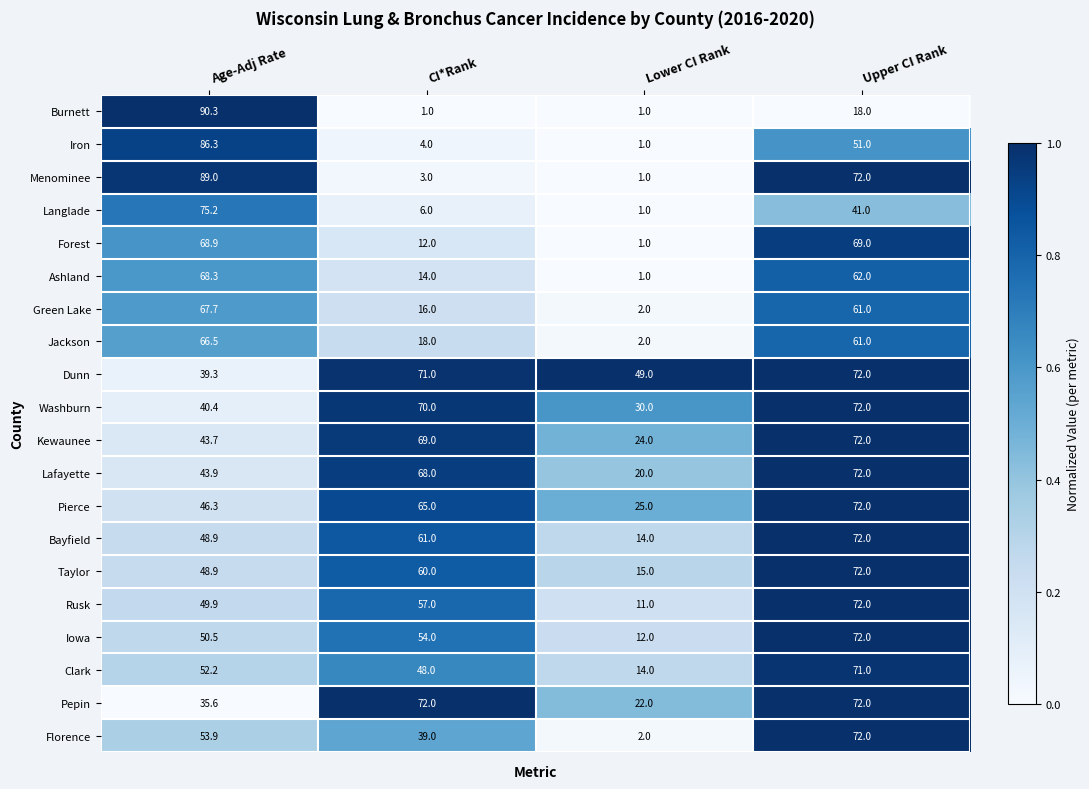

Is it true that Menominee equals 152.6 at Age-Adj Rate?

False